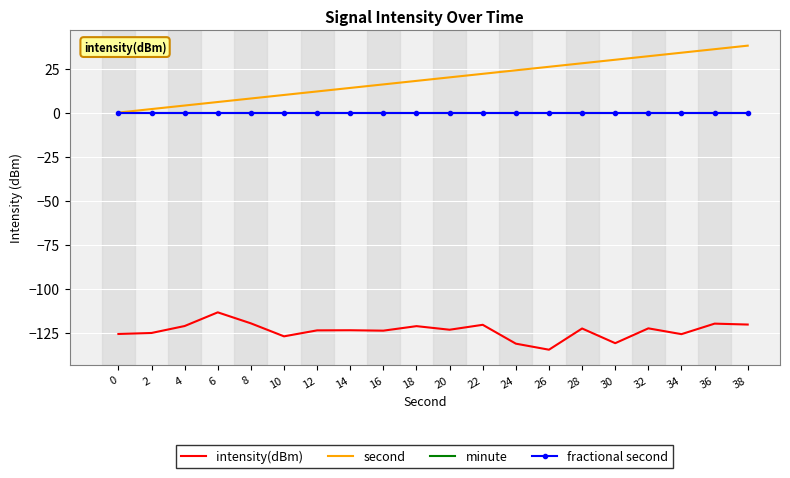

How many series are shown in this chart?

4